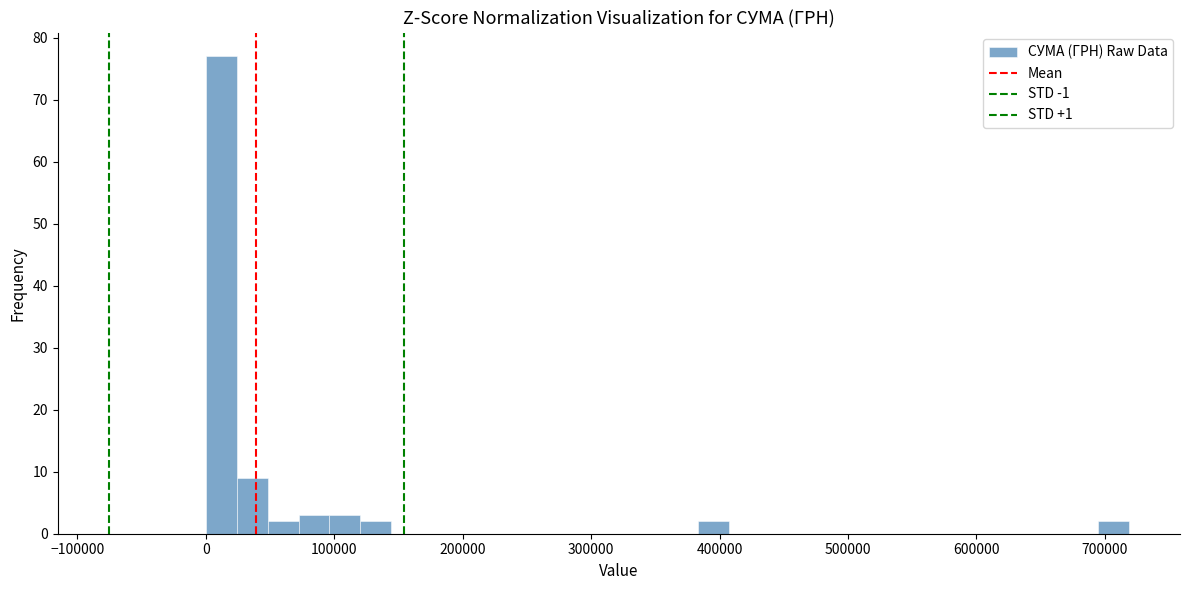

Around what value on the x-axis is the tallest bar? Give the approximate position of its centre, as read against the axis.

10000